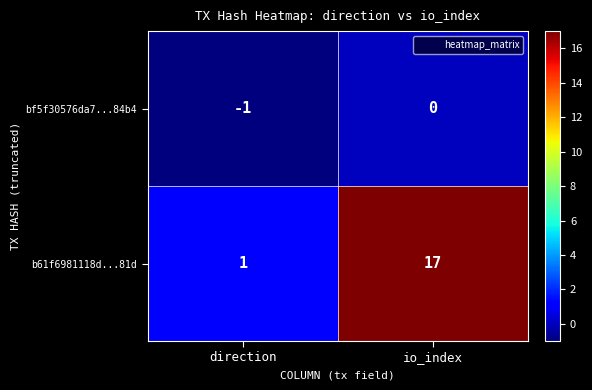

What is the difference between the highest and lowest values at io_index?

17